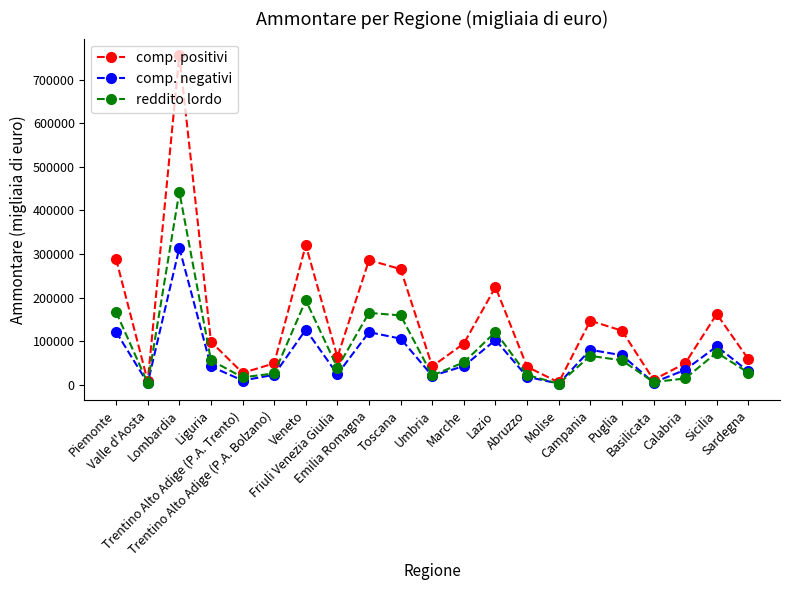

What is the label of the 17th point from the left?

Puglia